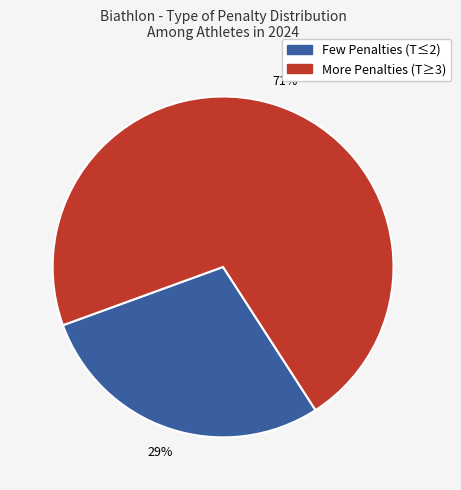

To the nearest percent, what is the average slice percentage?

50%